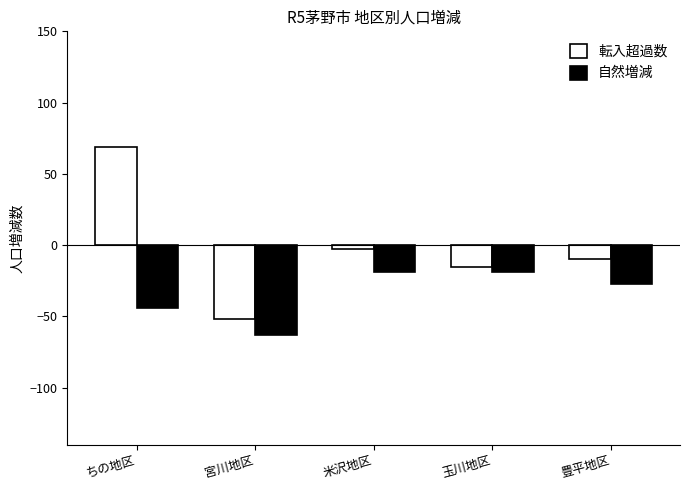

What is the sum of the 転入超過数 values at 豊平地区 and ちの地区?

59